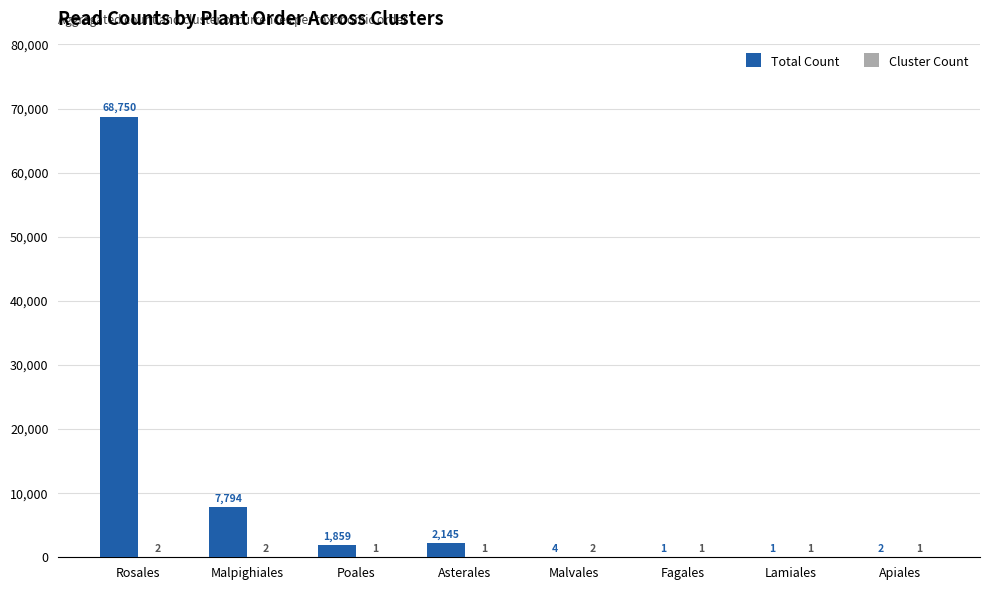

Between Malpighiales and Malvales, which series saw the biggest shift?

Total Count